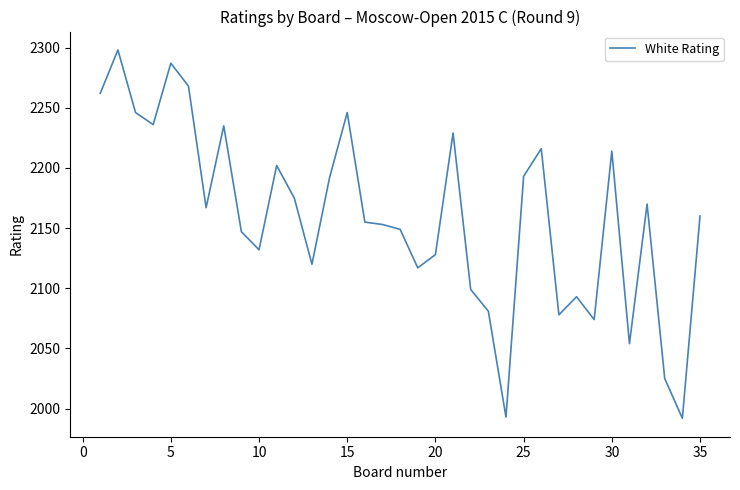

Count the number of categories in the chart.

35